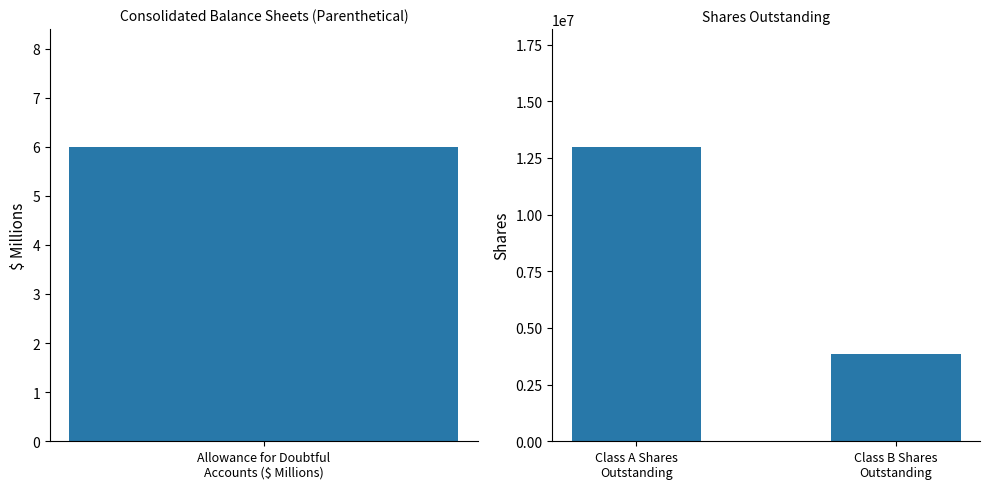

Does the chart contain stacked bars?

No